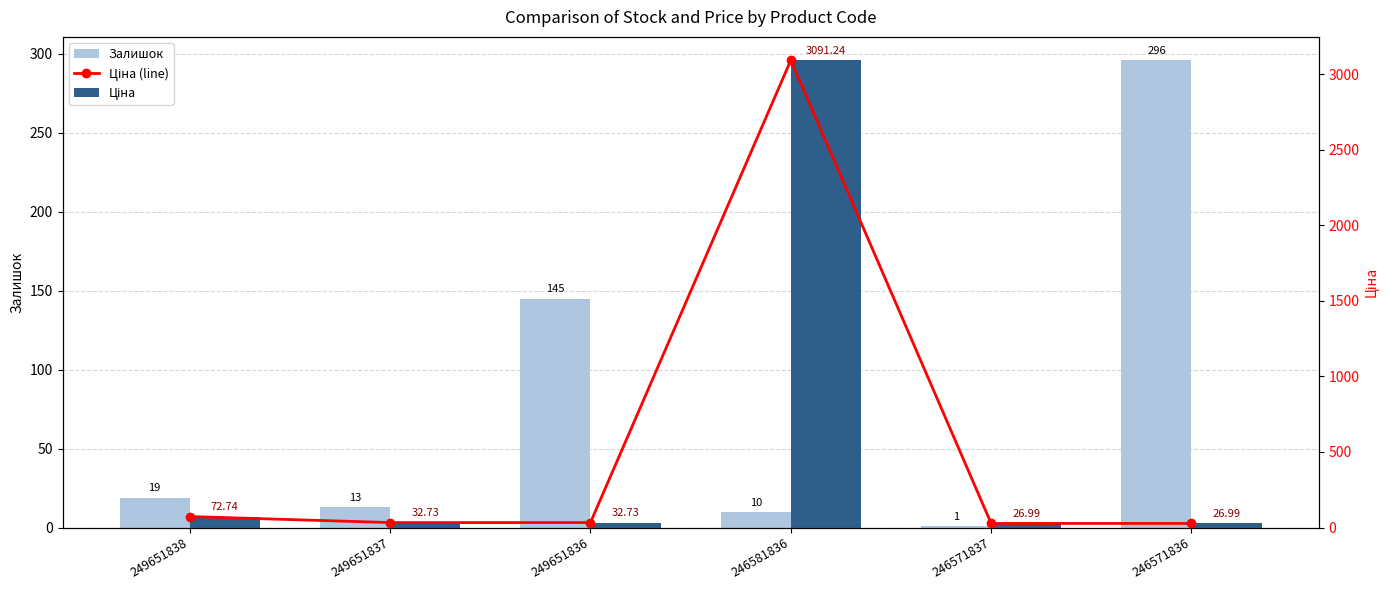

How many data points does each series have?

6